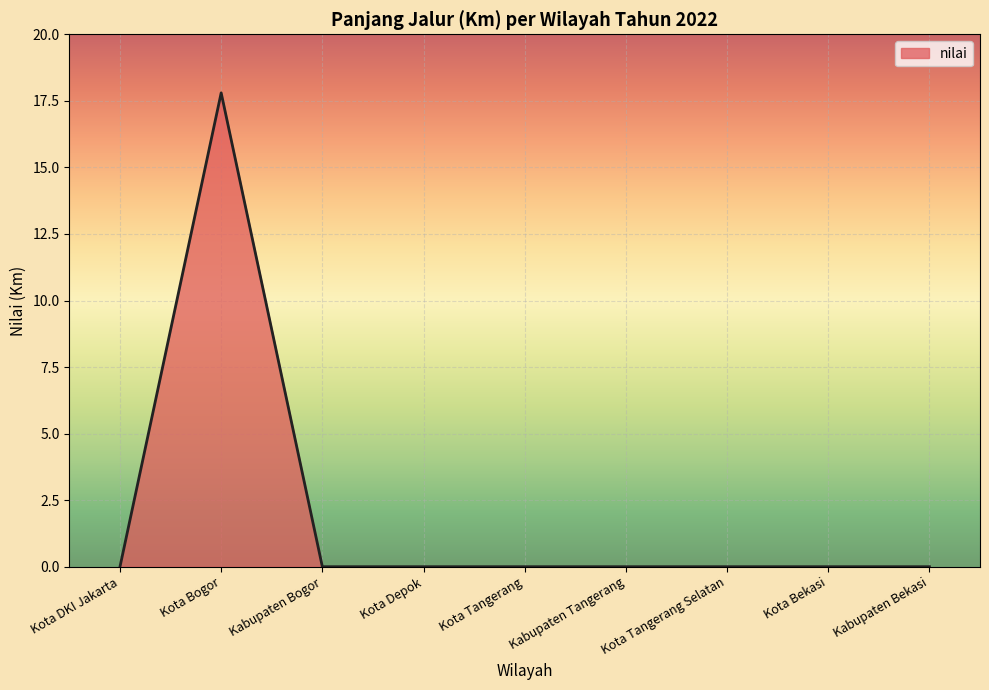

At which category does the chart reach its peak across all series?

Kota Bogor